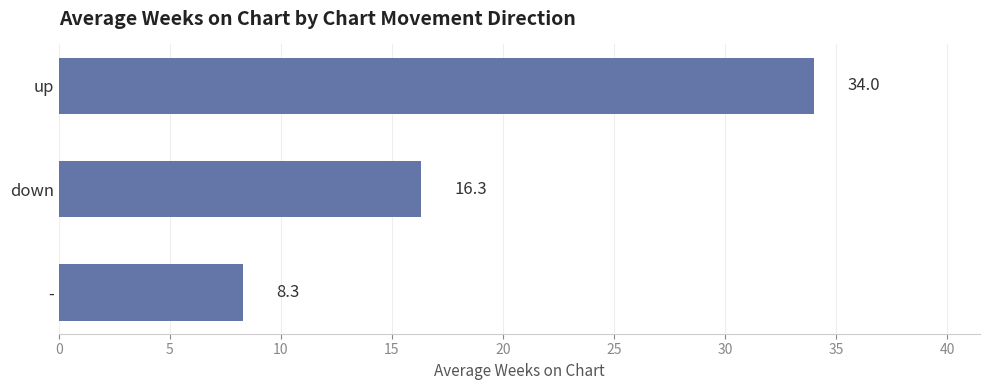

How many distinct data groups are displayed?

1